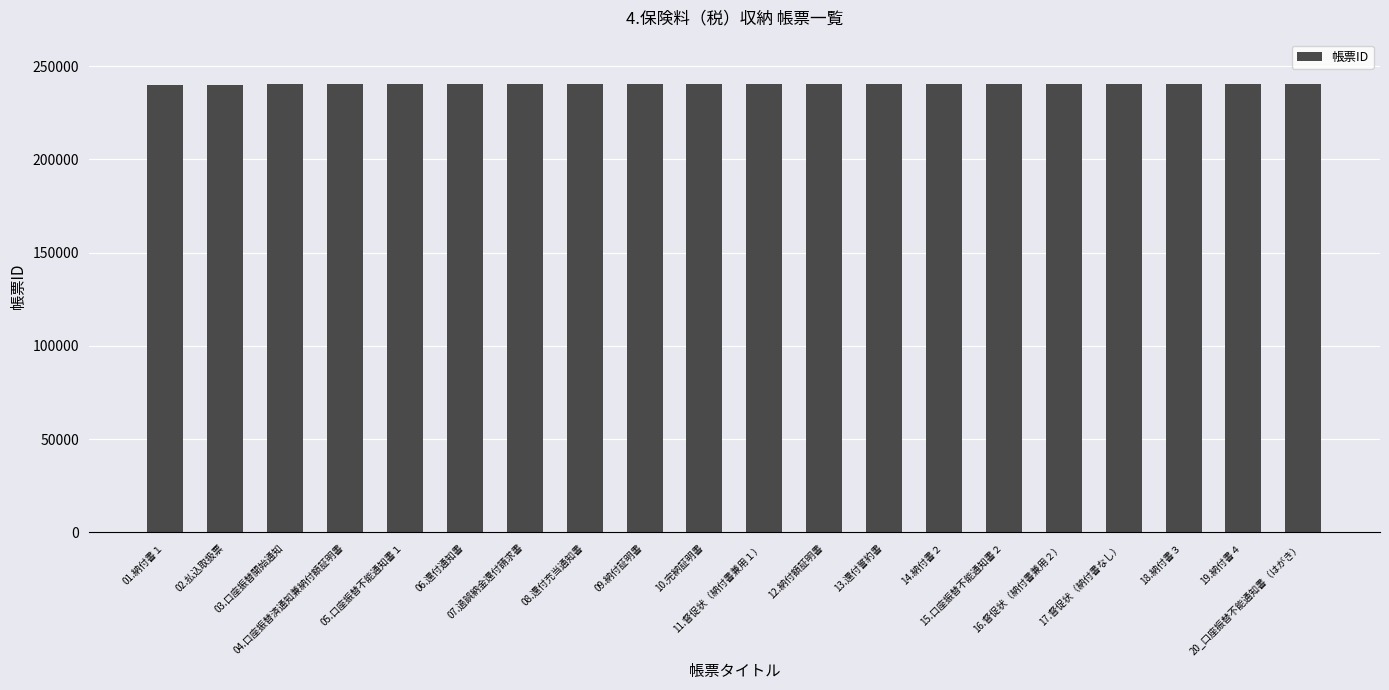

What is the maximum value shown in the chart?

240137